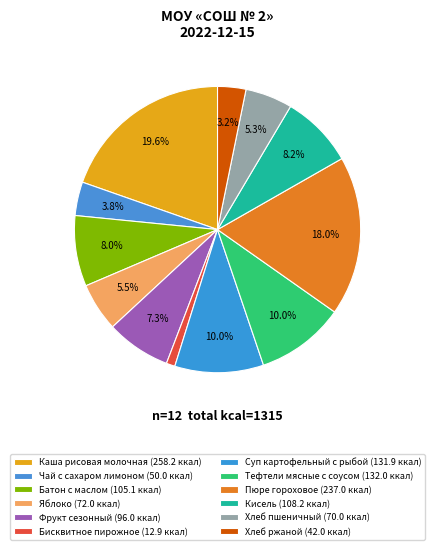

How many segments does this pie chart have?

12